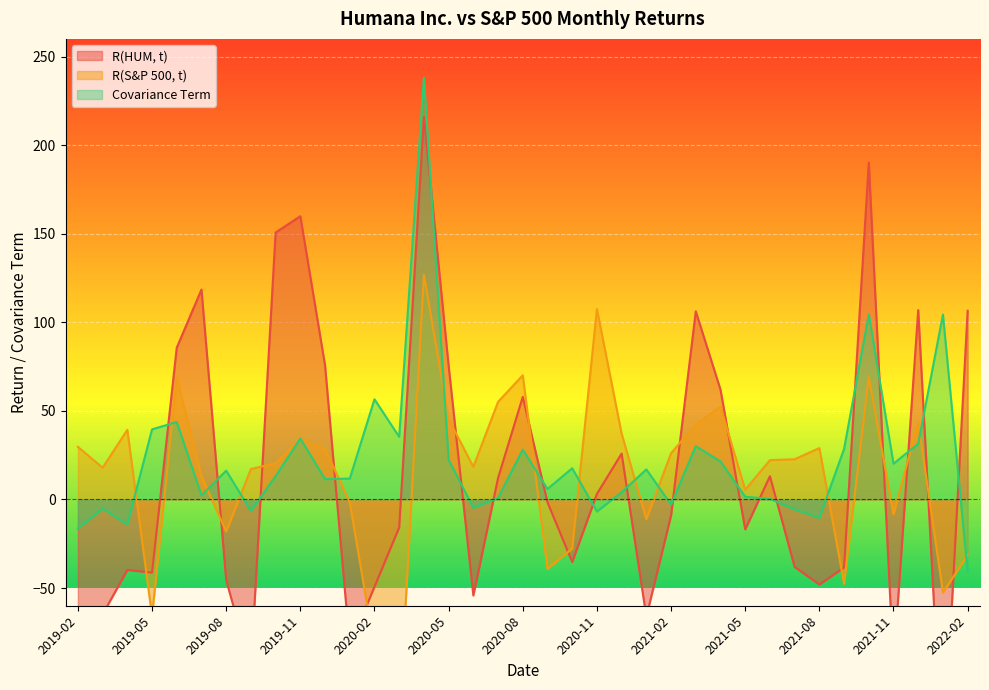

Which category has the lowest value across all series?

2022-01